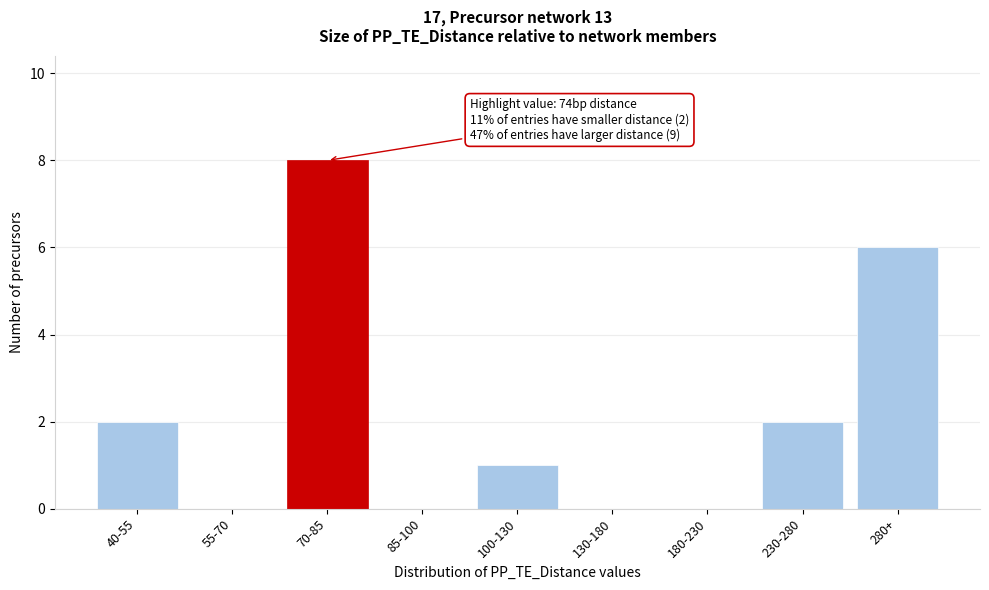

Reading left to right, list all the values displayed in this chart.

40-55=2	55-70=0	70-85=8	85-100=0	100-130=1	130-180=0	180-230=0	230-280=2	280+=6